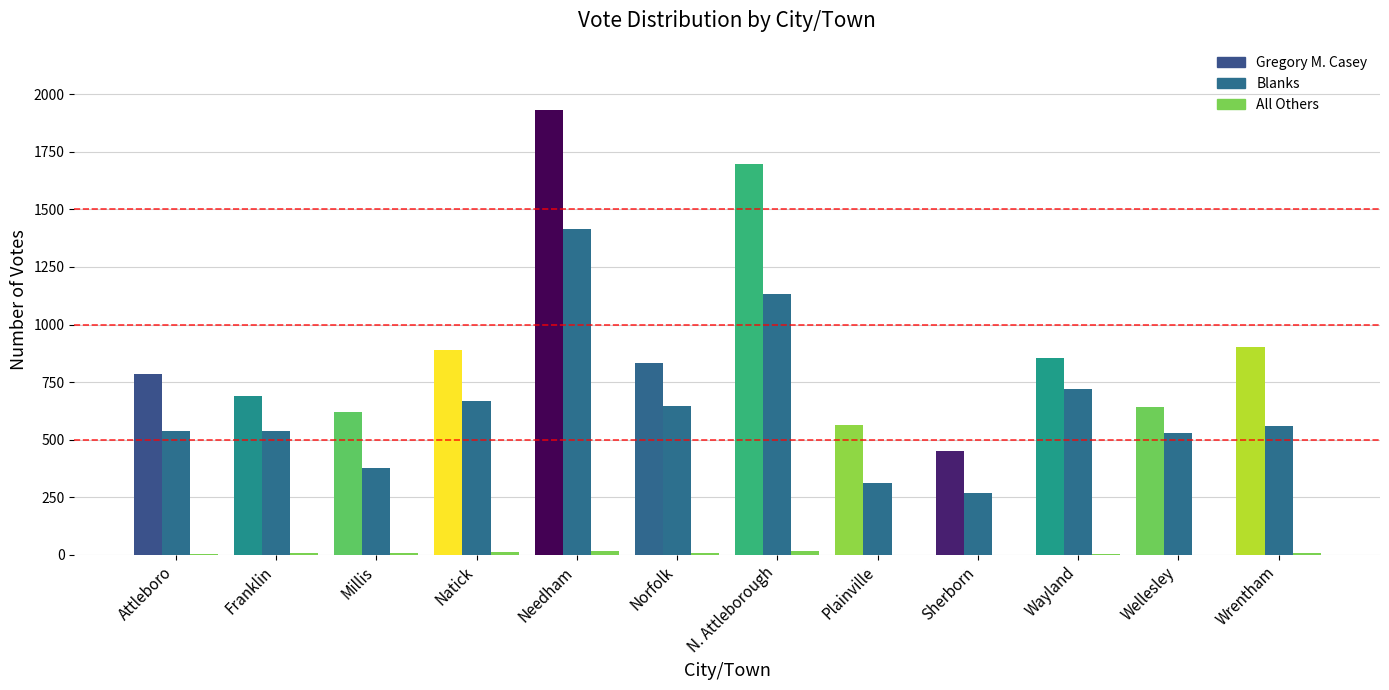

What is the average value of the Gregory M. Casey series?

904